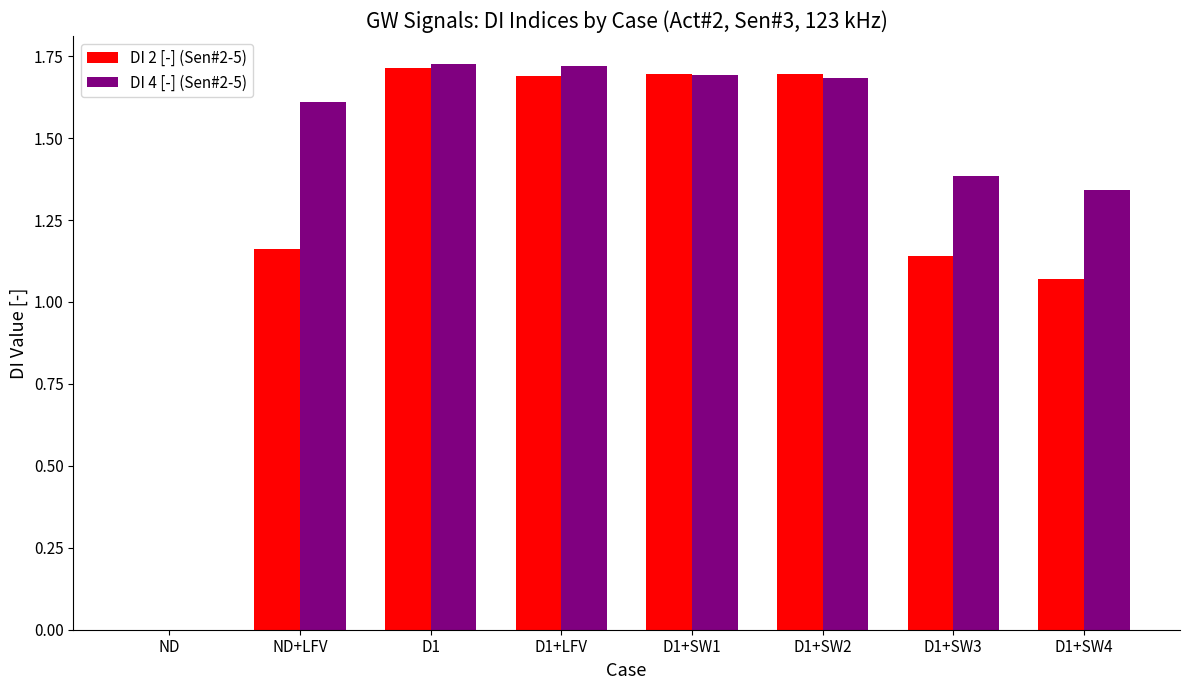

Which series has the largest range (max minus min)?

DI 4 [-] (Sen#2-5)